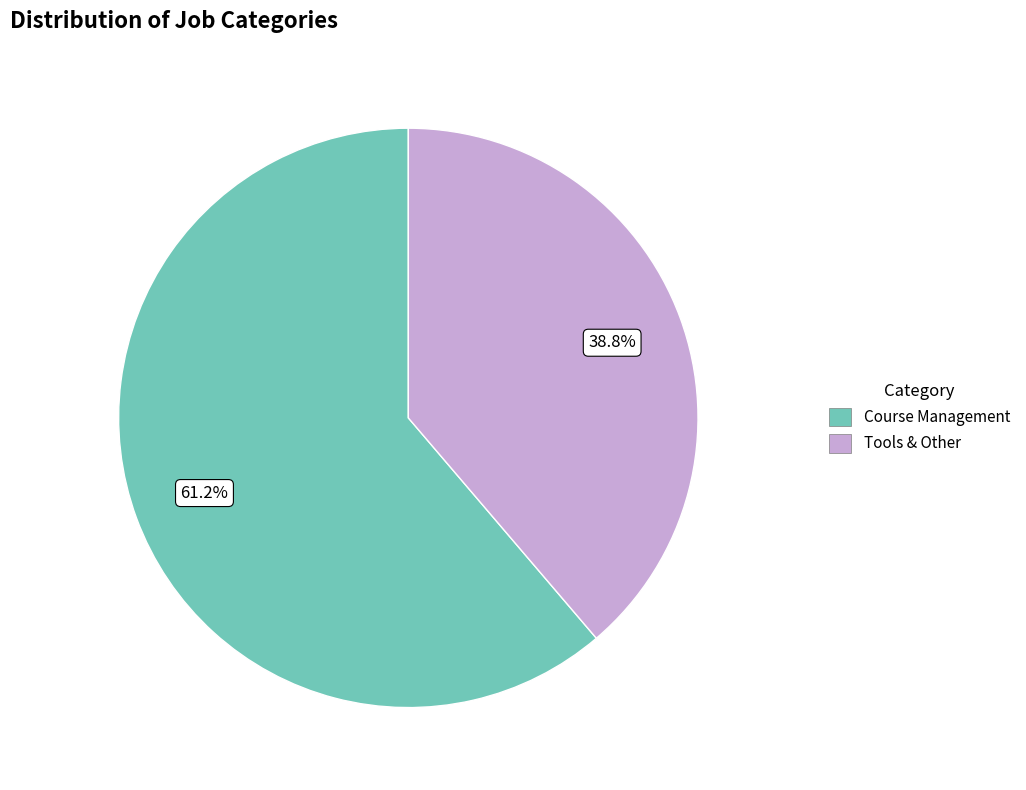

Which slice represents more than half of the pie?

Course Management